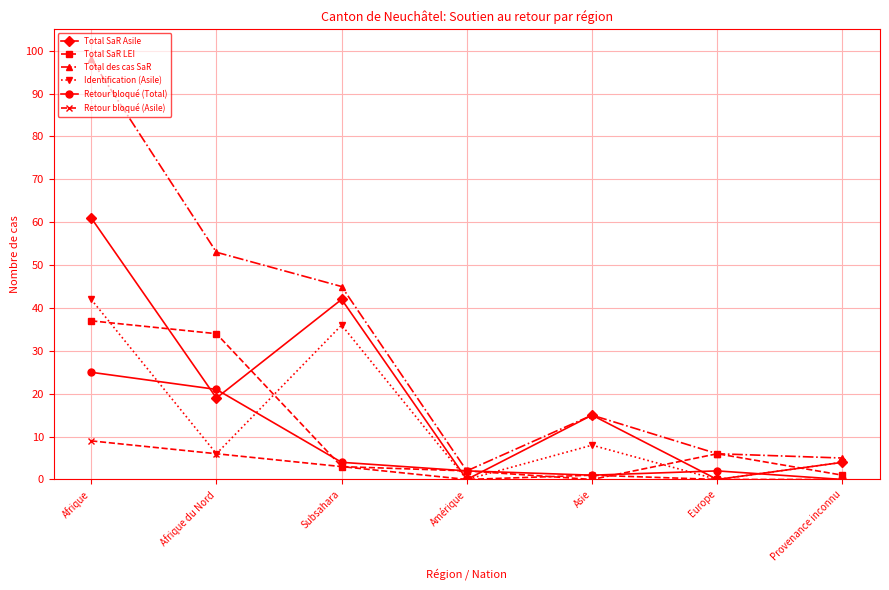

The value of Total des cas SaR at Provenance inconnu is 5. True or false?

True